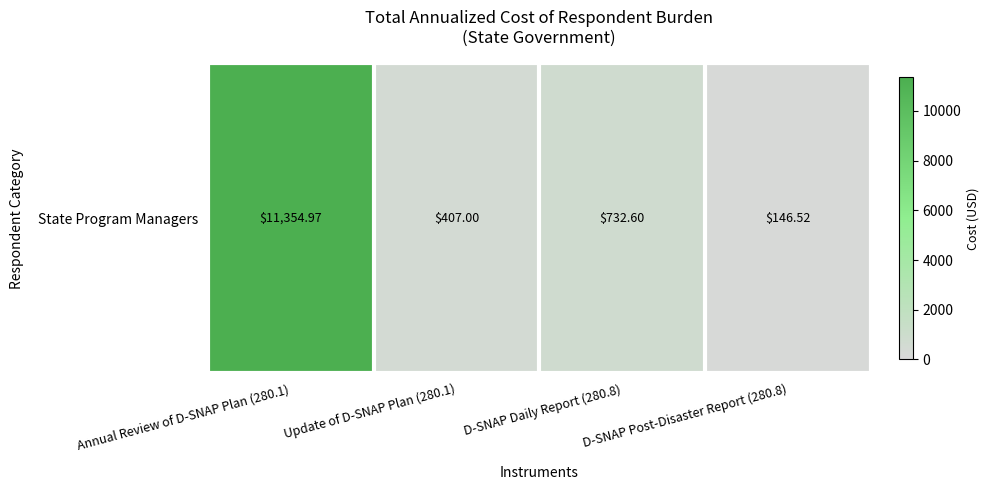

True or false: the data shows 11355.0 at Annual Review of D-SNAP Plan (280.1).

True